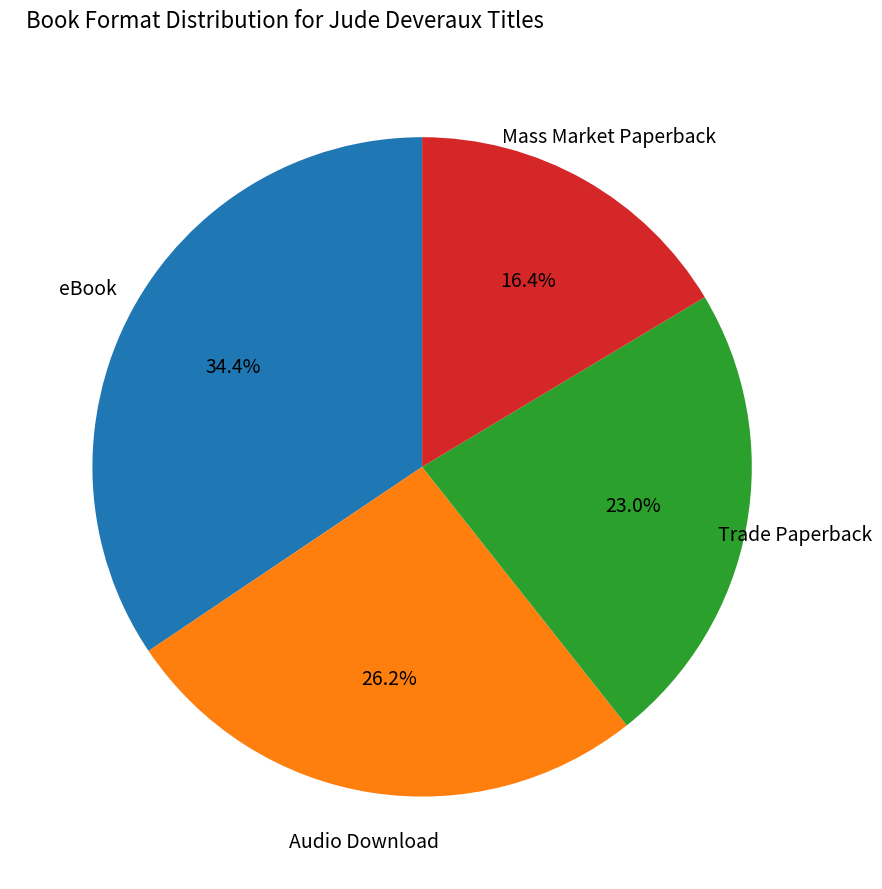

Is there any slice that represents more than half of the pie?

No